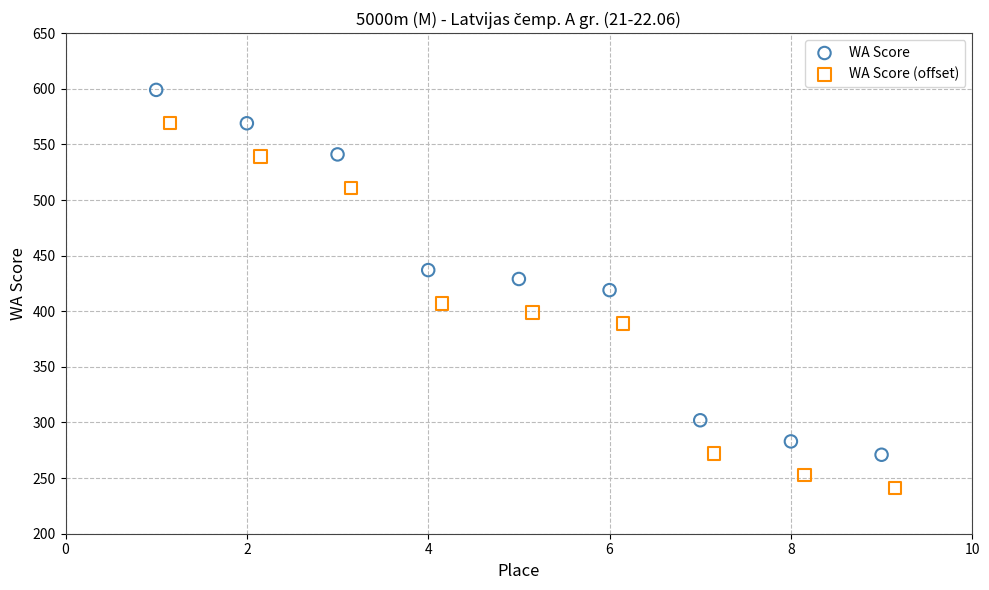

Which series contains the lowest Y value?

WA Score (offset)